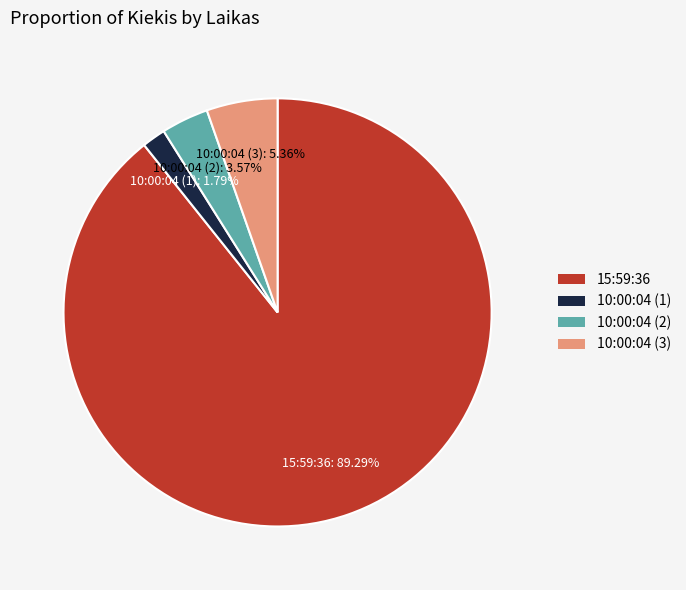

Count the number of slices in the pie.

4